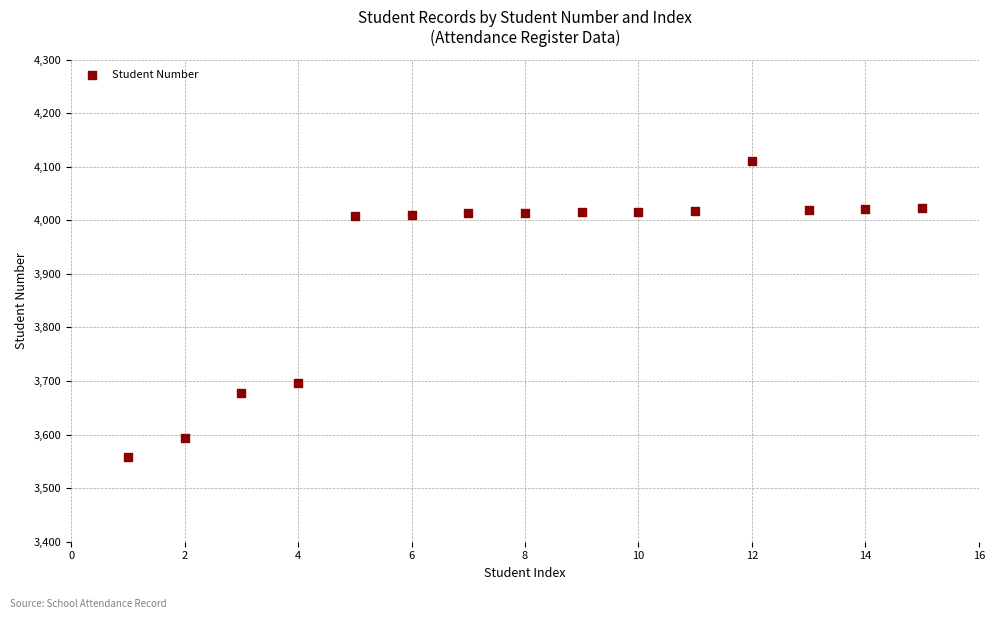

What is the range of X values (max minus min)?

14